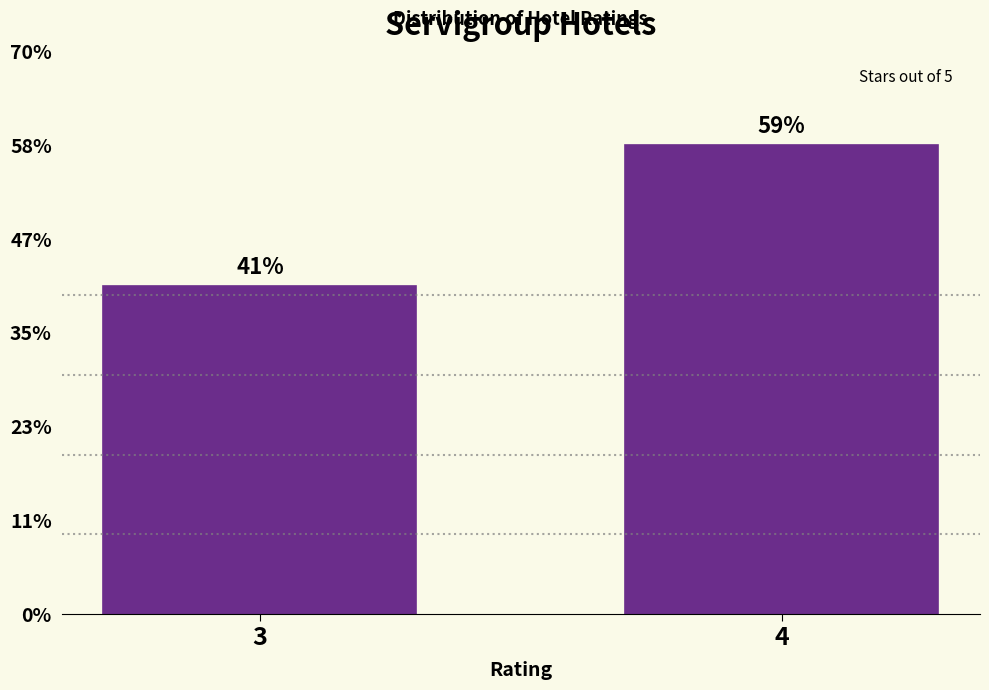

Are the bars horizontal?

No